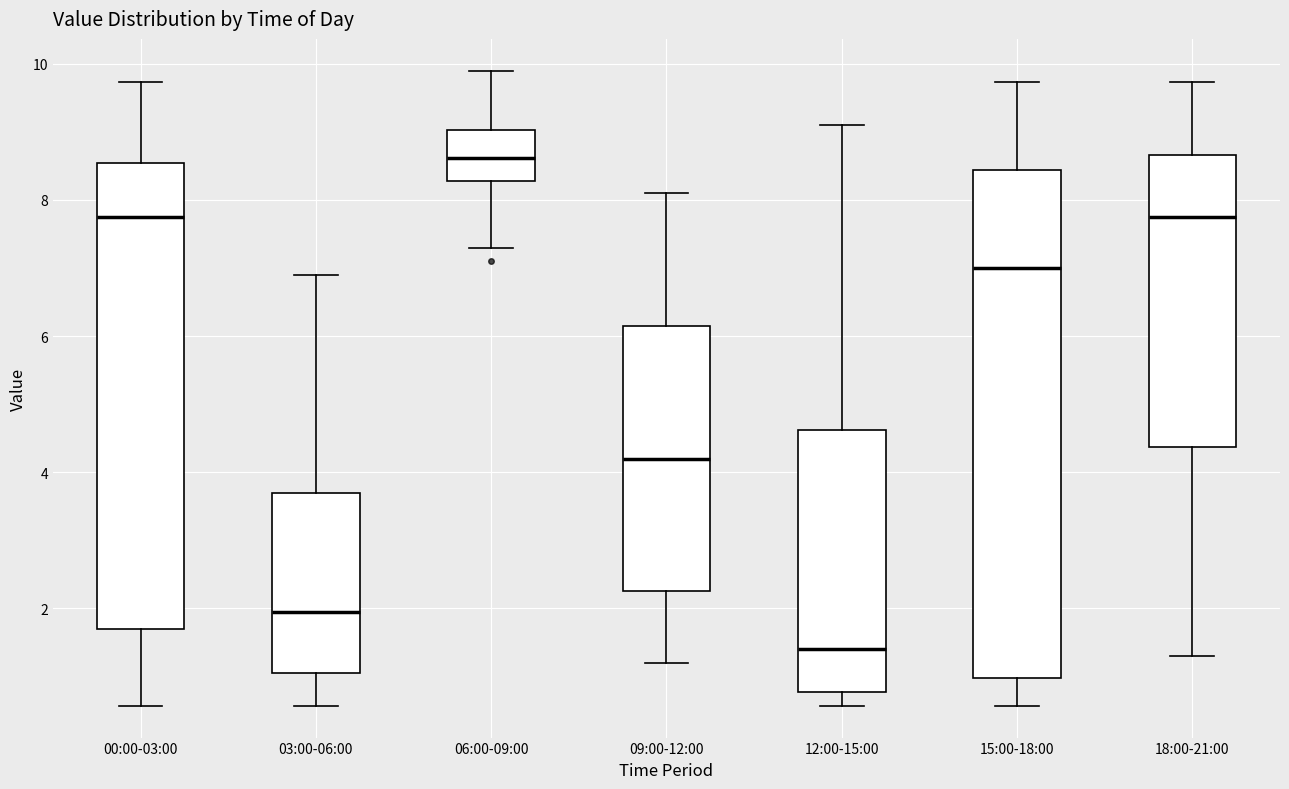

Reading left to right, transcribe this box plot: for each box, give where its median line is, the range the box spans, and where its two whiskers end, as read against the y-axis. The values are not printed on the chart, so give them approximately, as read against the axis.

00:00-03:00: median 7.8, box 1.8 to 8.6, whiskers 0.6 to 9.8
03:00-06:00: median 2.0, box 1.0 to 3.6, whiskers 0.6 to 7.0
06:00-09:00: median 8.6, box 8.2 to 9.0, whiskers 7.4 to 10.0
09:00-12:00: median 4.2, box 2.2 to 6.2, whiskers 1.2 to 8.2
12:00-15:00: median 1.4, box 0.8 to 4.6, whiskers 0.6 to 9.2
15:00-18:00: median 7.0, box 1.0 to 8.4, whiskers 0.6 to 9.8
18:00-21:00: median 7.8, box 4.4 to 8.6, whiskers 1.4 to 9.8